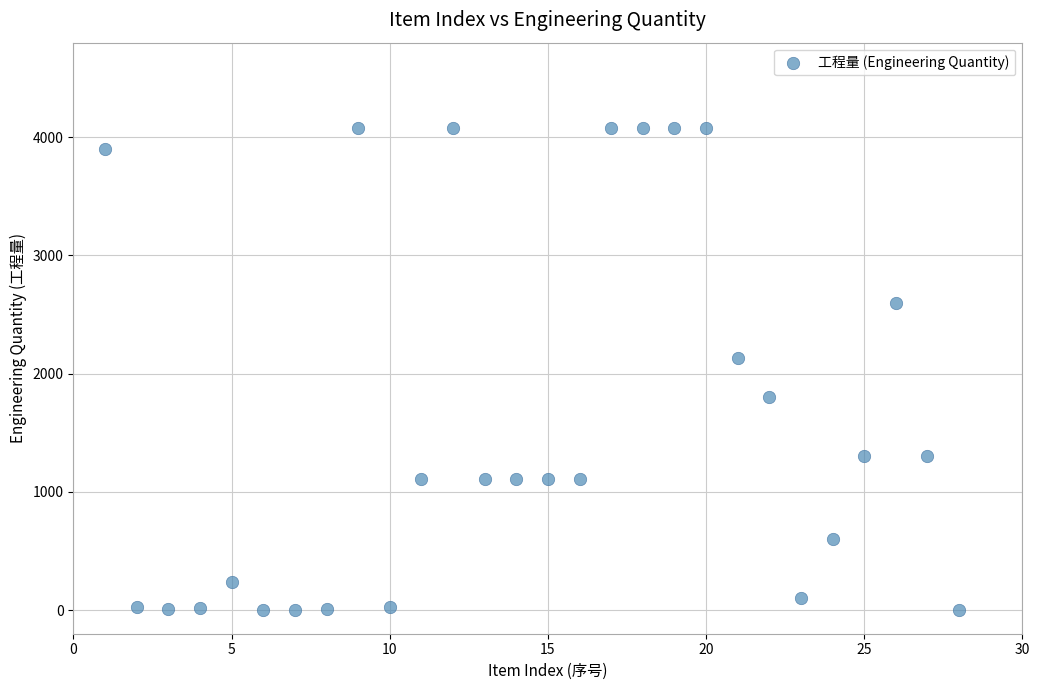

What Y value in the scatter plot is closest to 2039?

2130.0